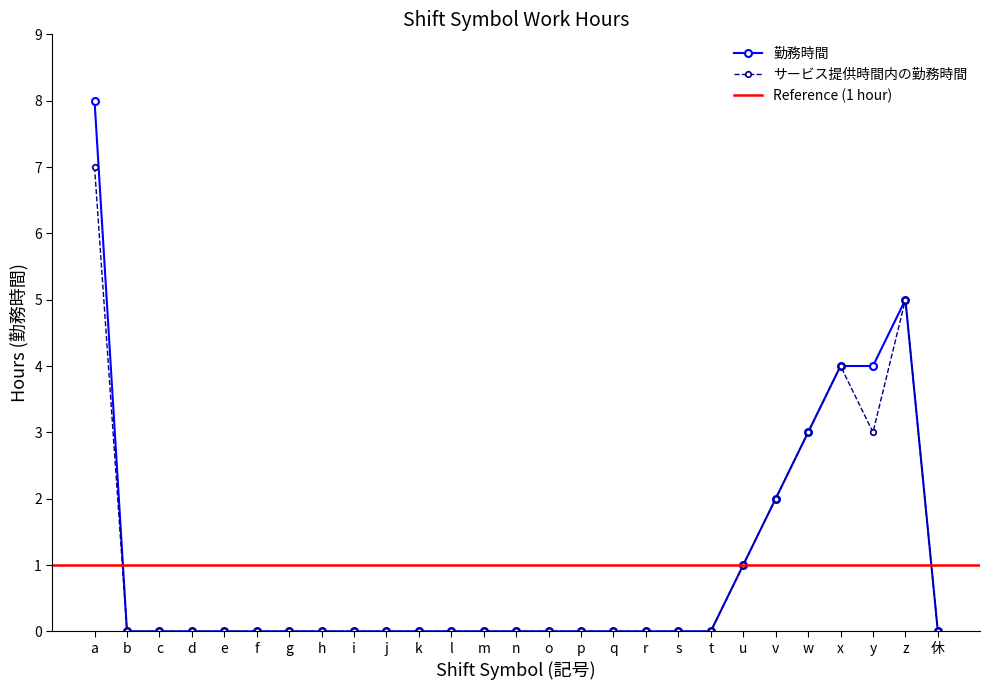

Rank the categories by value from lowest to highest.

b, c, d, e, f, g, h, i, j, k, l, m, n, o, p, q, r, s, t, 休, u, v, w, x, y, z, a